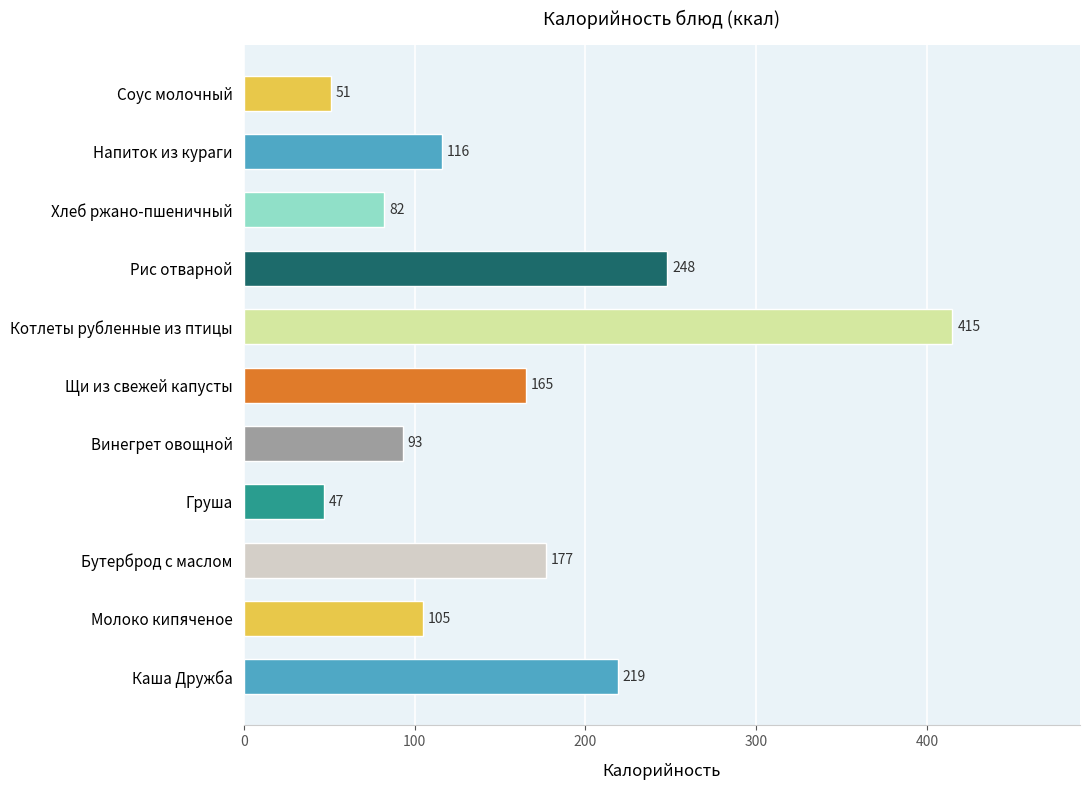

Does the chart contain any negative values?

No